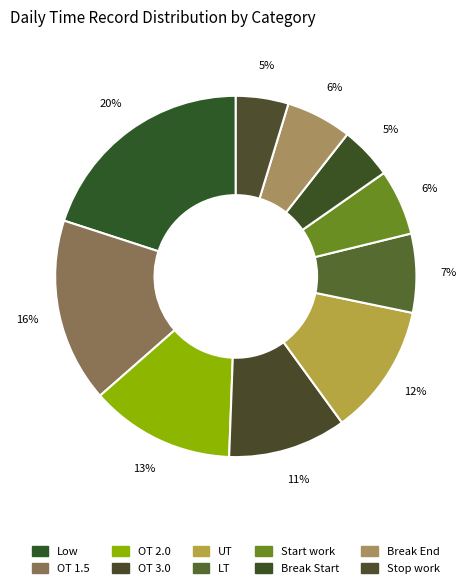

To the nearest percent, what is the combined percentage of Stop work and Break End?

11%